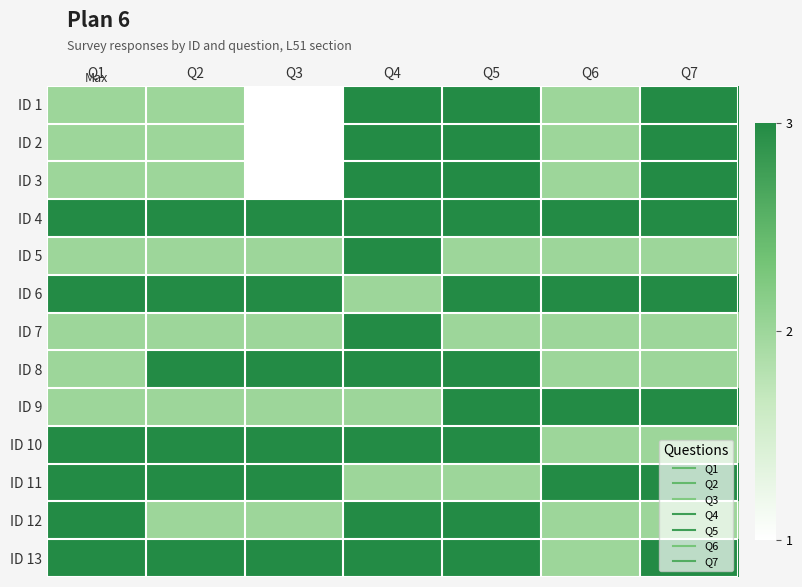

Which has a higher value, Q3 or Q6?

Q6